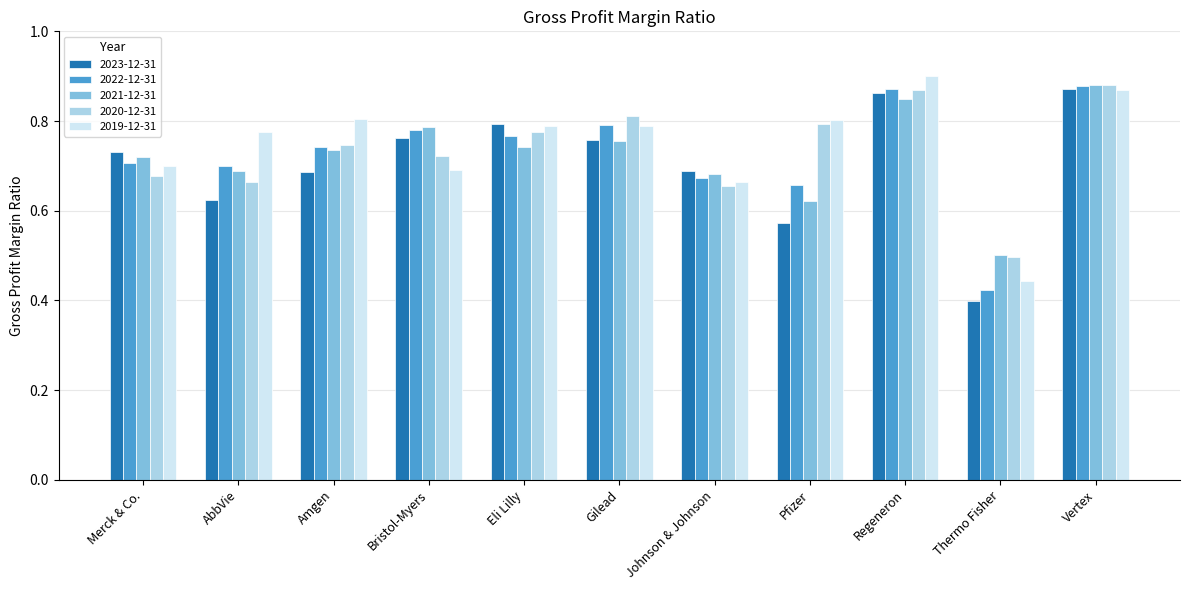

Which label corresponds to the smallest value in the chart?

Thermo Fisher